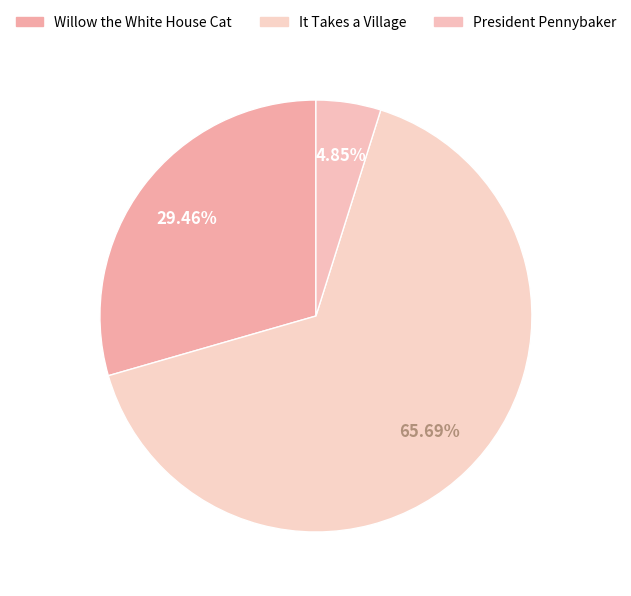

Count the number of slices in the pie.

3